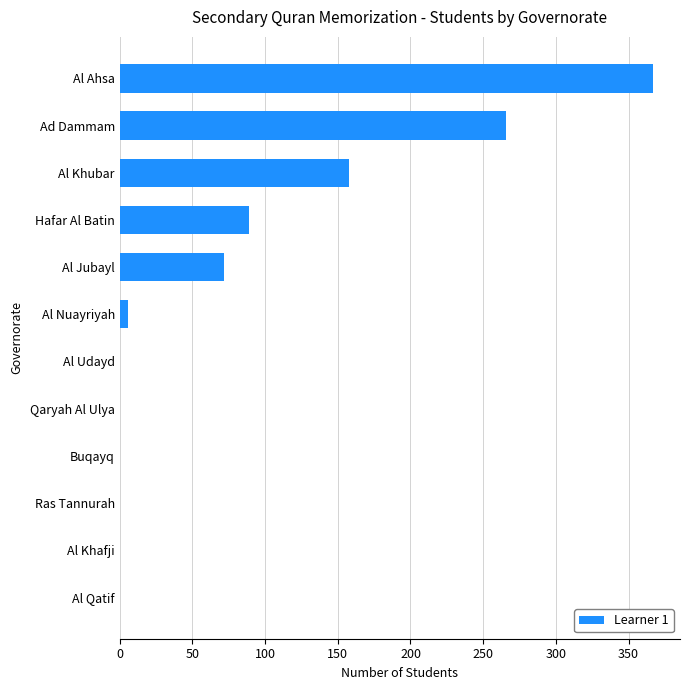

Reading bottom to top, extract all data points from this chart.

Al Qatif=0	Al Khafji=0	Ras Tannurah=0	Buqayq=0	Qaryah Al Ulya=0	Al Udayd=0	Al Nuayriyah=6	Al Jubayl=72	Hafar Al Batin=89	Al Khubar=158	Ad Dammam=266	Al Ahsa=367